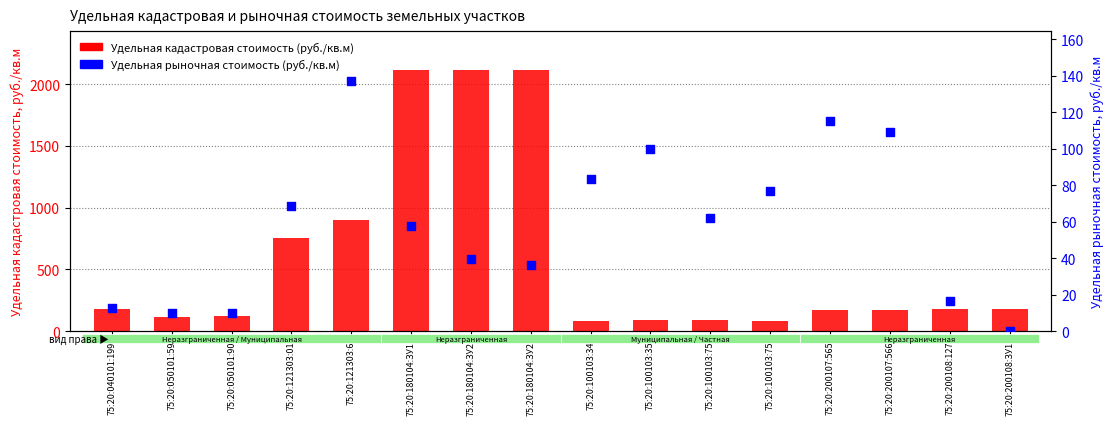

Is the value of Удельная рыночная стоимость (руб./кв.м) at 75:20:200108:127 greater than the value of Удельная кадастровая стоимость (руб./кв.м) at 75:20:121303:01?

No